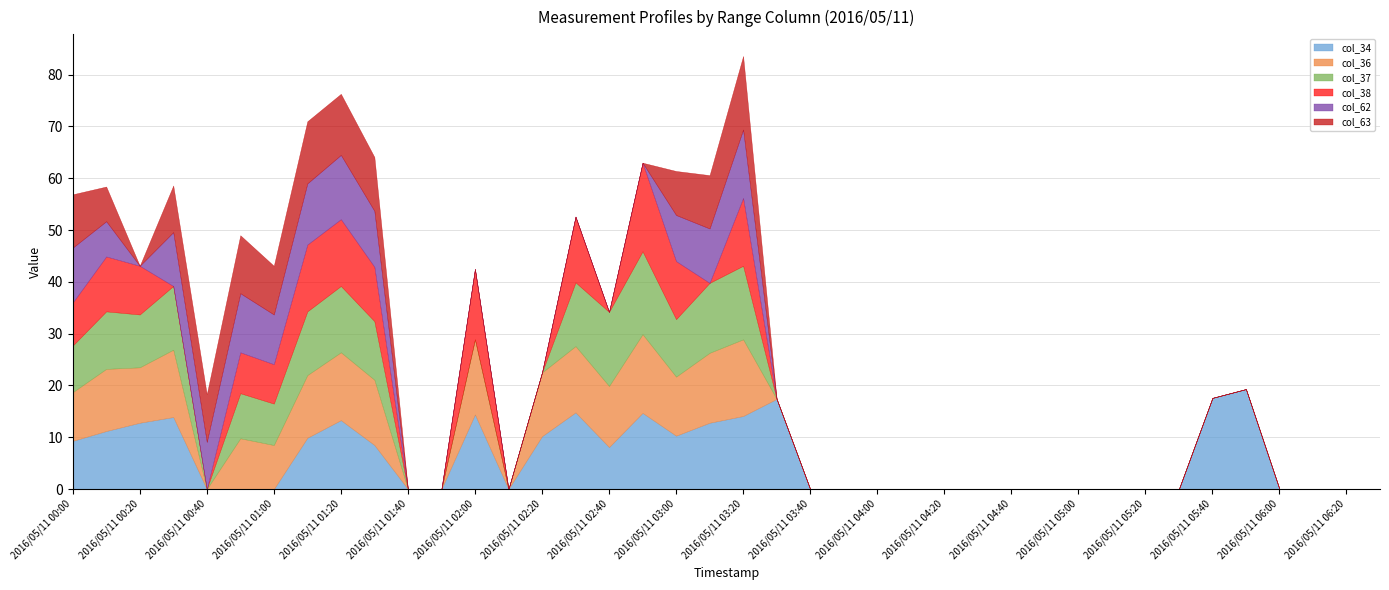

What is the maximum value shown in the chart?

19.3